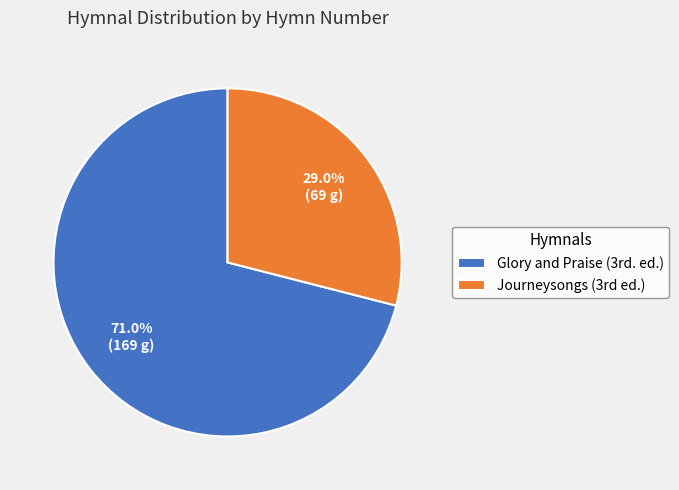

What is the largest slice in the pie chart?

Glory and Praise (3rd. ed.)